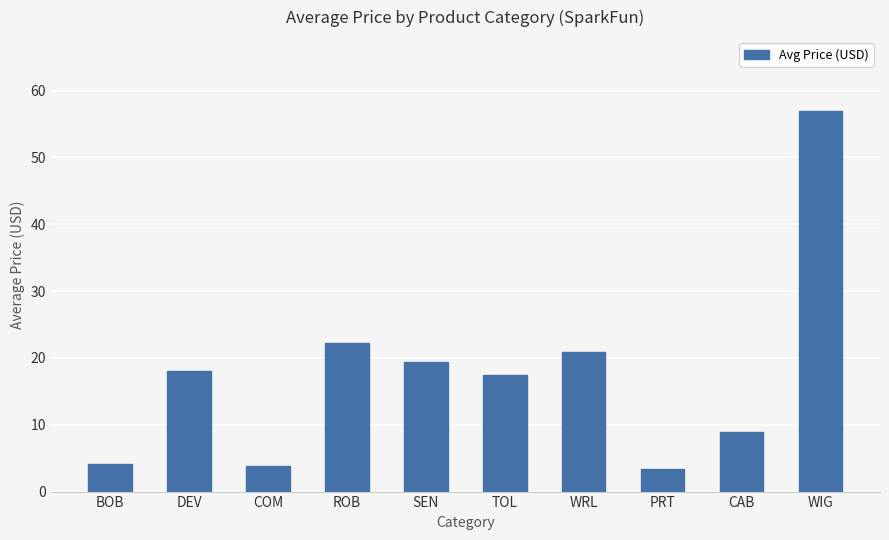

What is the average value?

17.5